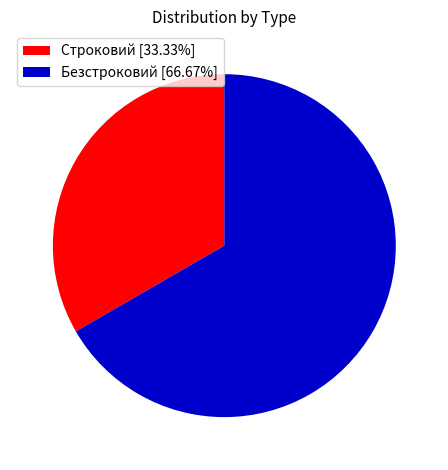

Rank the categories by value from highest to lowest.

Безстроковий, Строковий